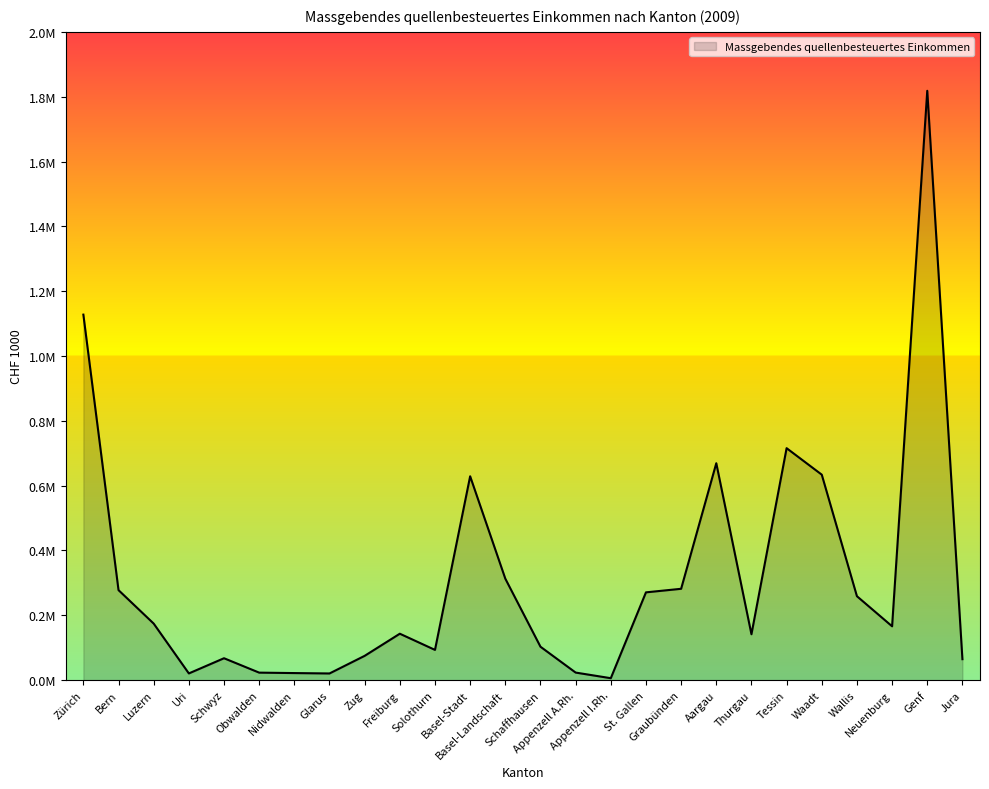

Rank the categories by value from highest to lowest.

Genf, Zürich, Tessin, Aargau, Waadt, Basel-Stadt, Basel-Landschaft, Graubünden, Bern, St. Gallen, Wallis, Luzern, Neuenburg, Freiburg, Thurgau, Schaffhausen, Solothurn, Zug, Schwyz, Jura, Appenzell A.Rh., Obwalden, Nidwalden, Uri, Glarus, Appenzell I.Rh.